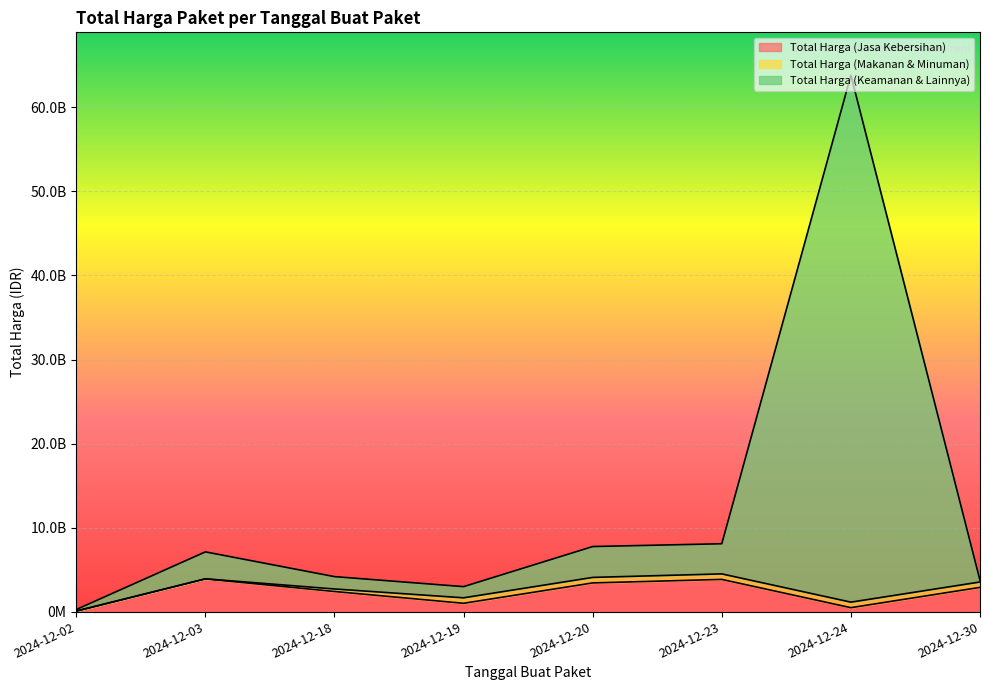

How many values in the Total Harga (Keamanan & Lainnya) series are below 7105416600?

4